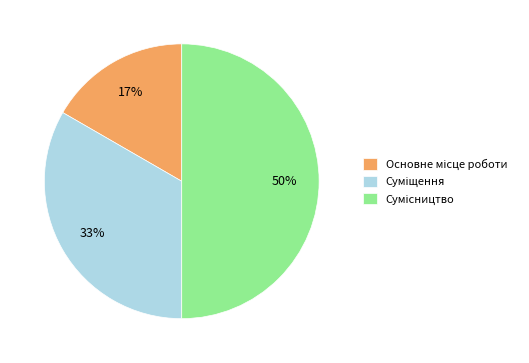

To the nearest percent, what is the average slice percentage?

33%